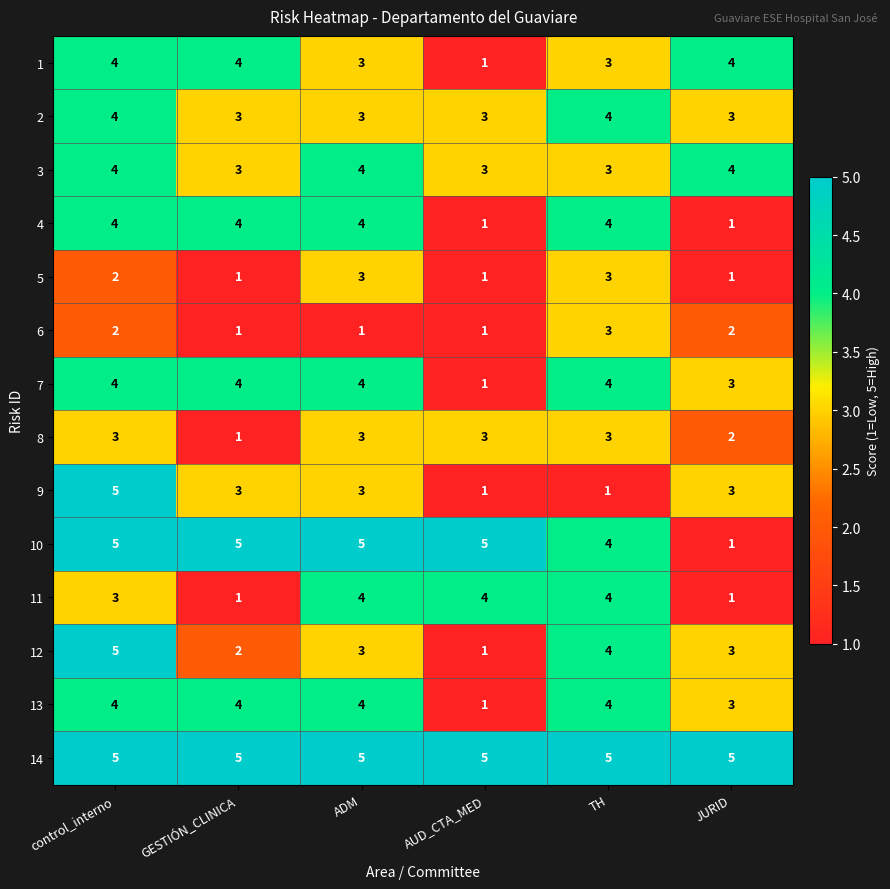

Read the 7 value at ADM.

4